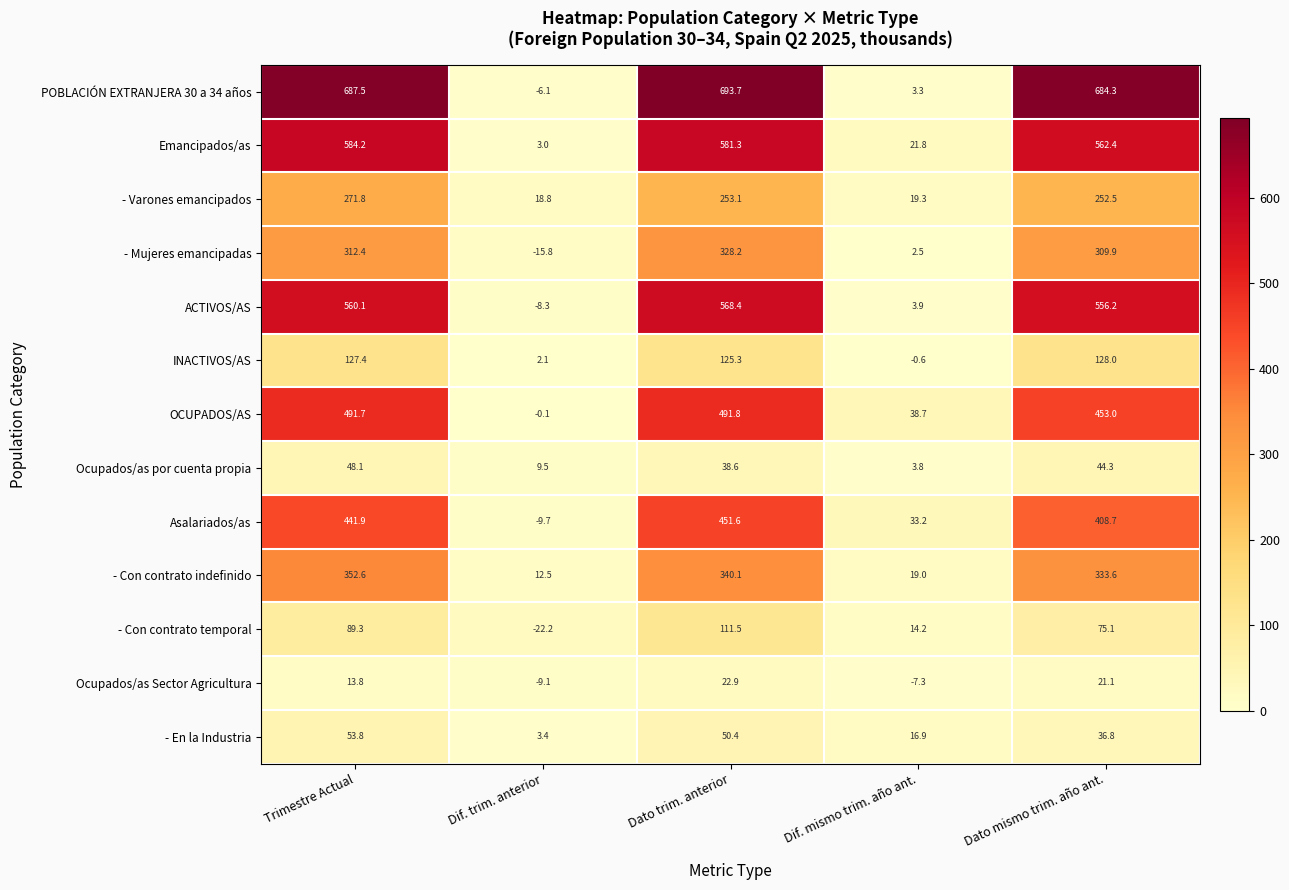

Which category has the highest value across all series?

Dato trim. anterior